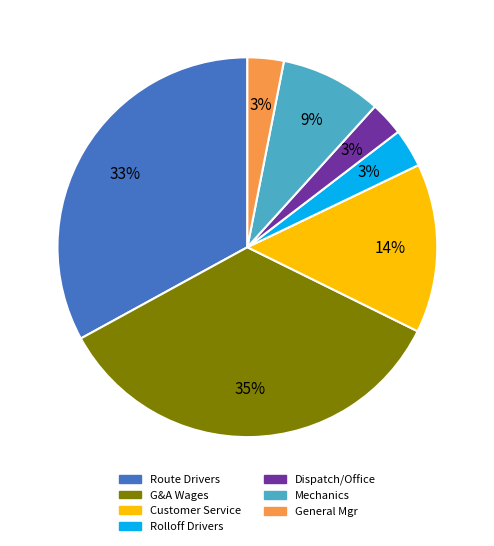

Is there a majority slice in this chart?

No